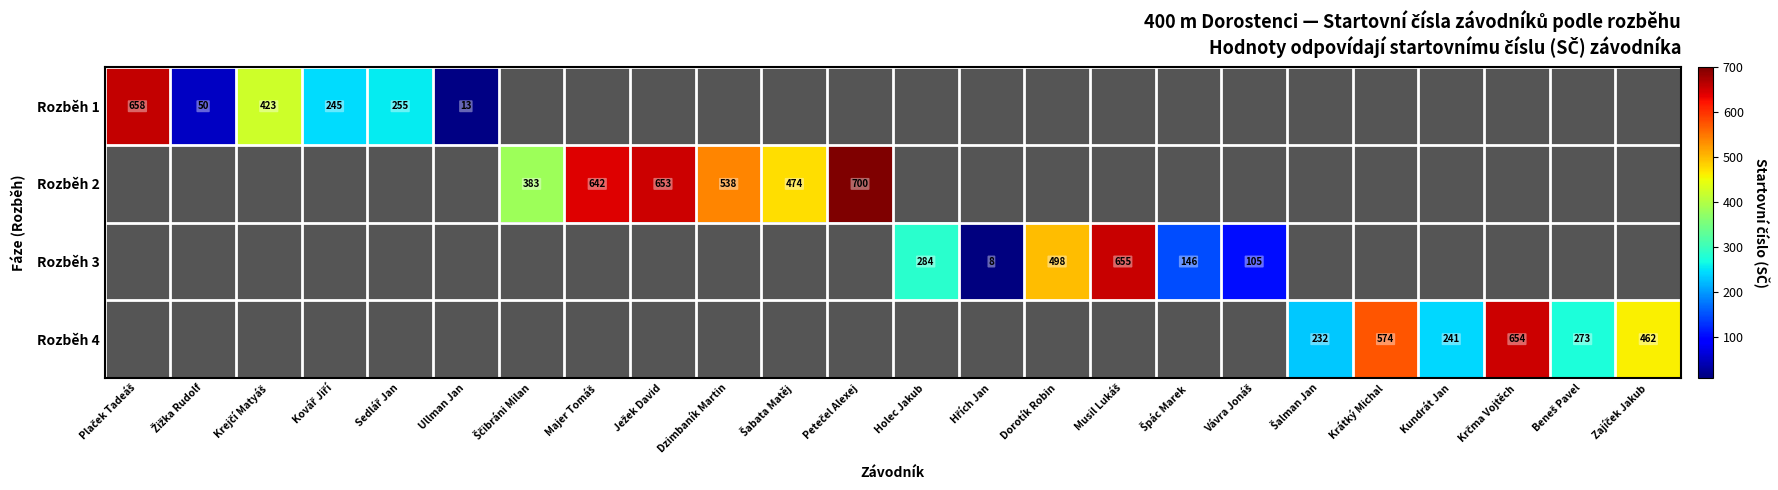

Rank the series by their maximum value, from lowest to highest.

Rozběh 4, Rozběh 3, Rozběh 1, Rozběh 2